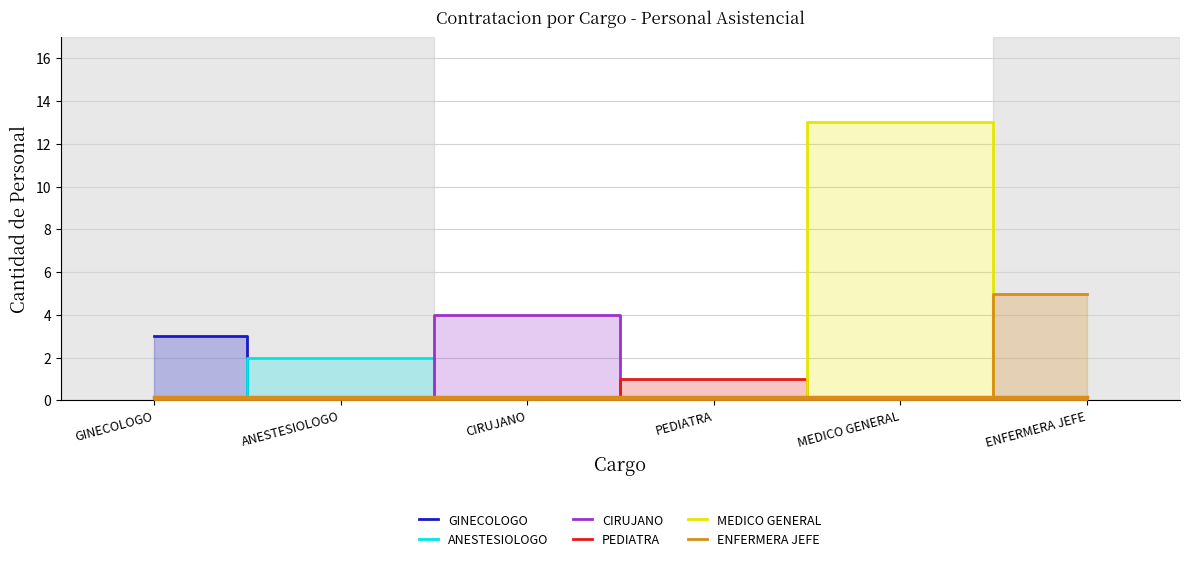

Where is ANESTESIOLOGO nearest to the value 1?

GINECOLOGO